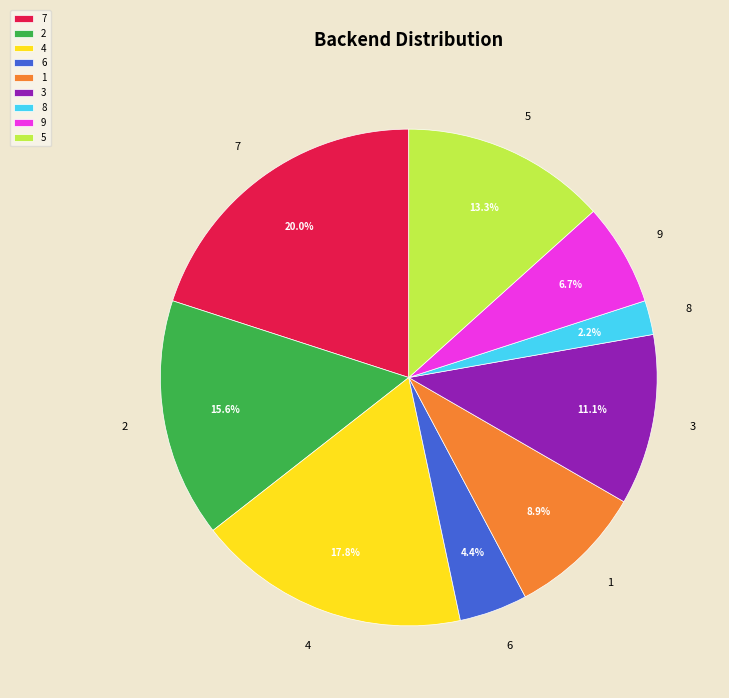

Count the number of slices in the pie.

9